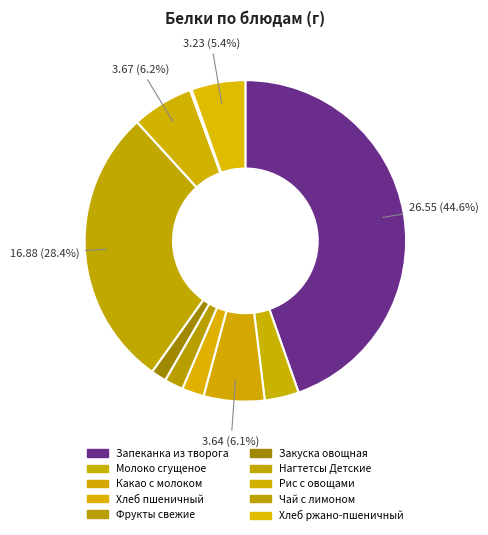

Is there any slice that represents more than half of the pie?

No